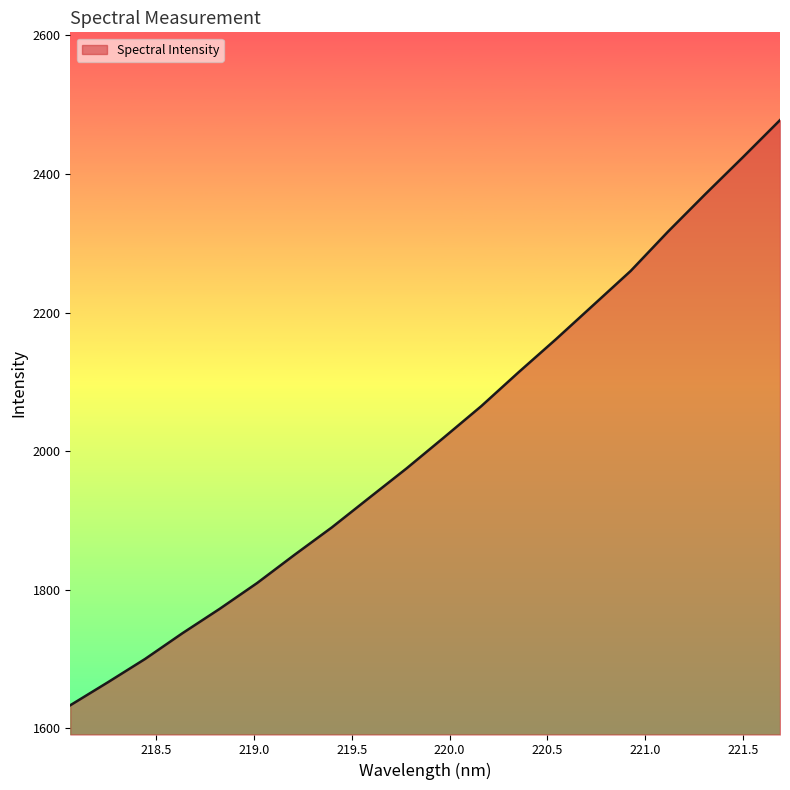

True or false: the data has more than 1 interior local peaks.

False